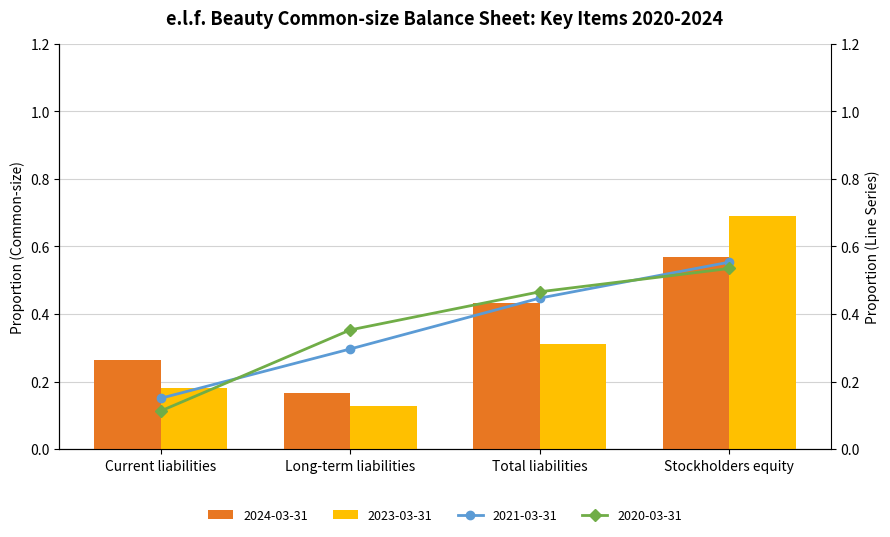

List the labels in order of 2024-03-31 value, largest first.

Stockholders equity, Total liabilities, Current liabilities, Long-term liabilities